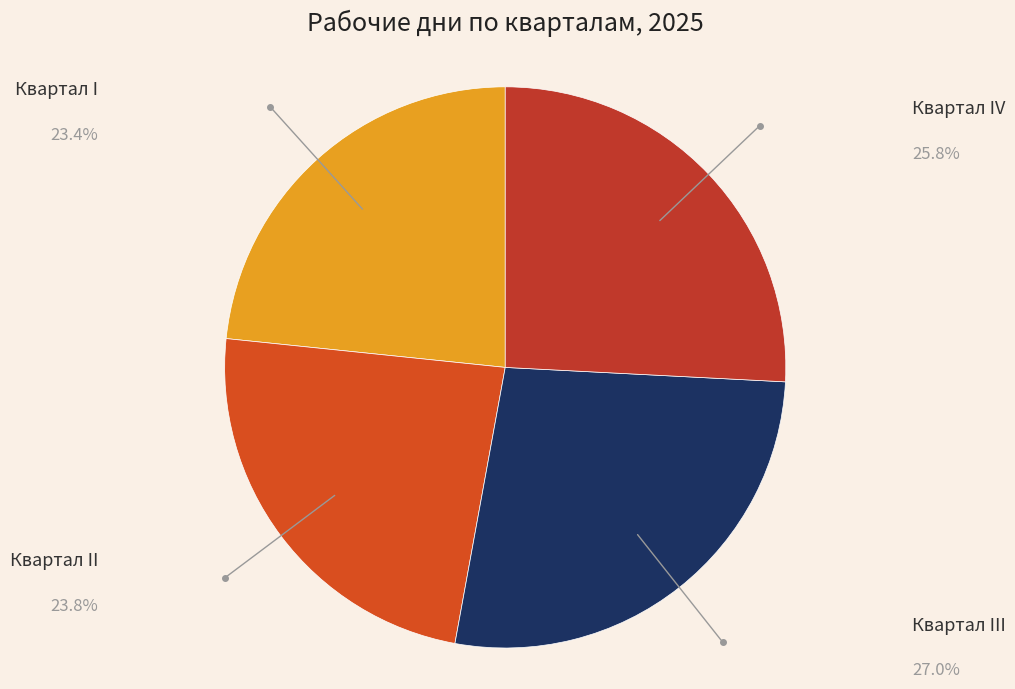

How many slices are in this pie chart?

4